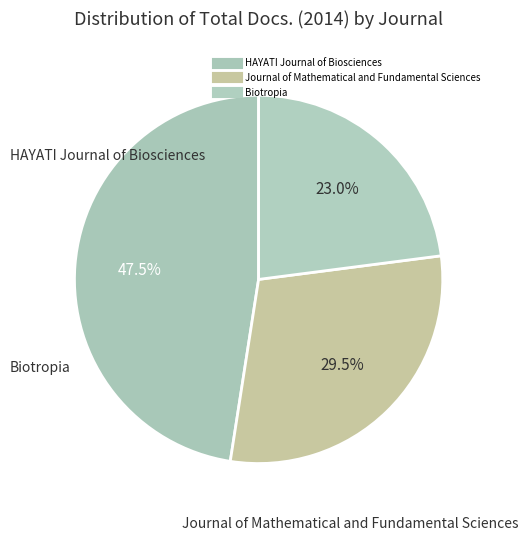

Count the number of slices in the pie.

3